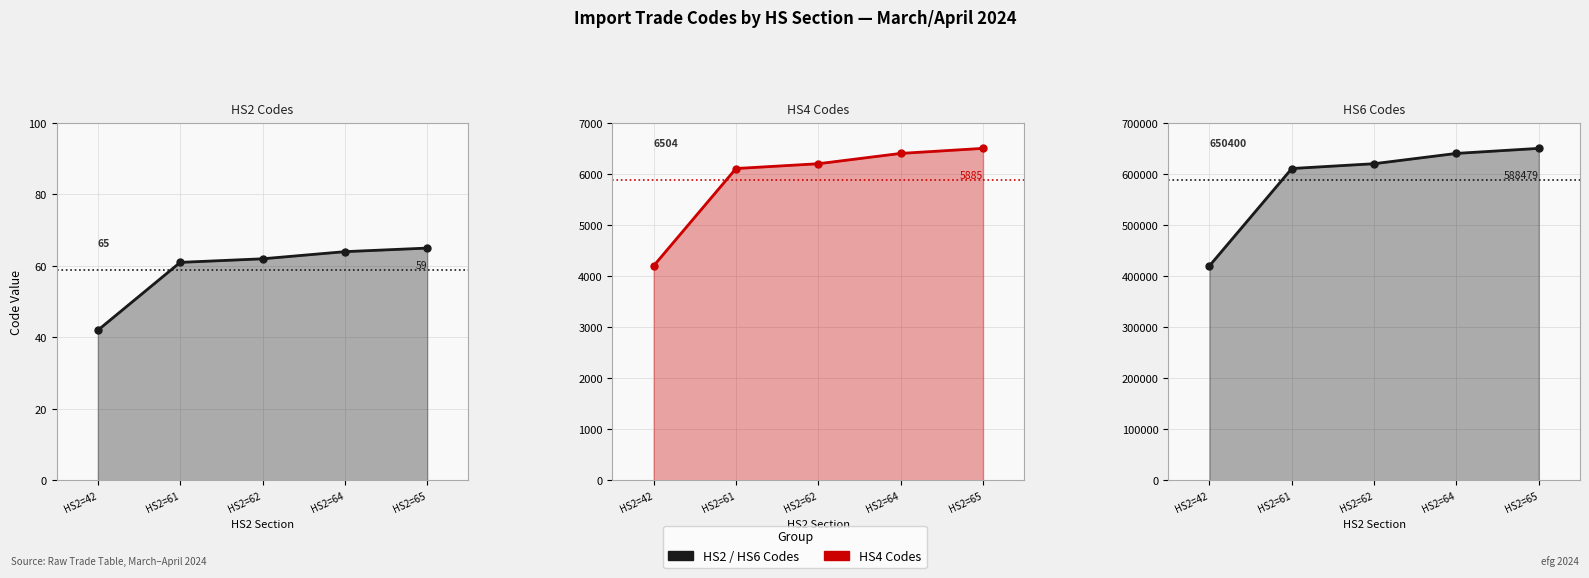

What is the minimum value shown in the chart?

42